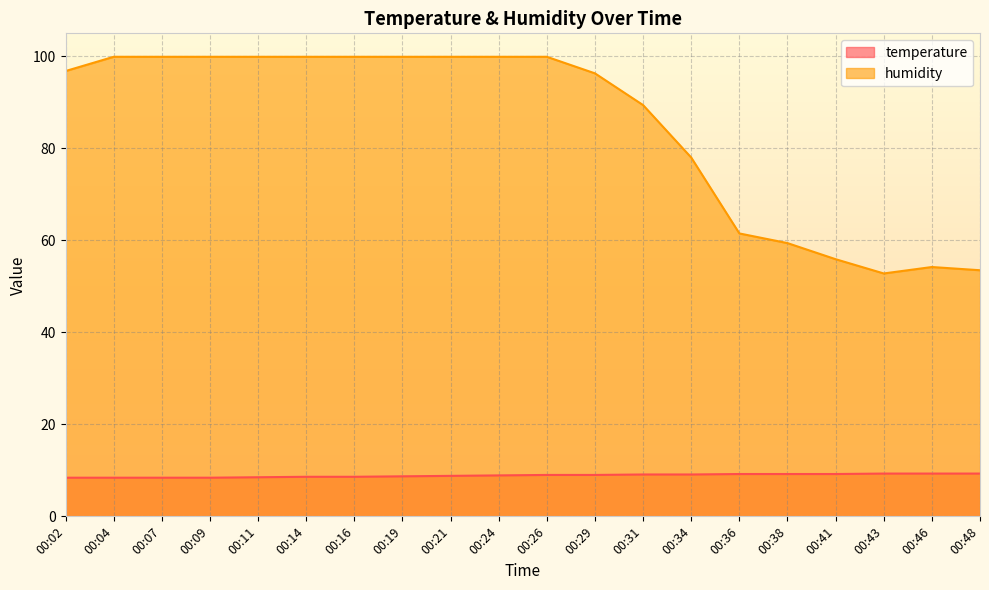

True or false: humidity and temperature intersect in this chart.

False